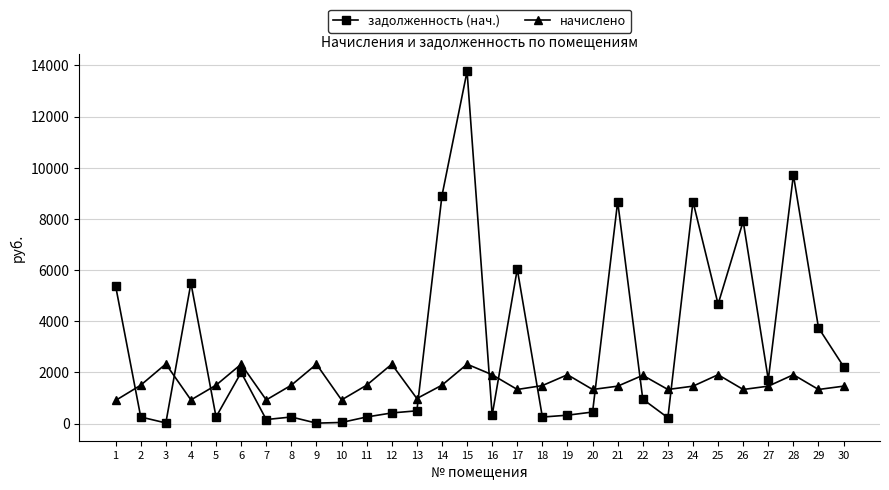

What is the highest value of the задолженность (нач.) series?

13766.4